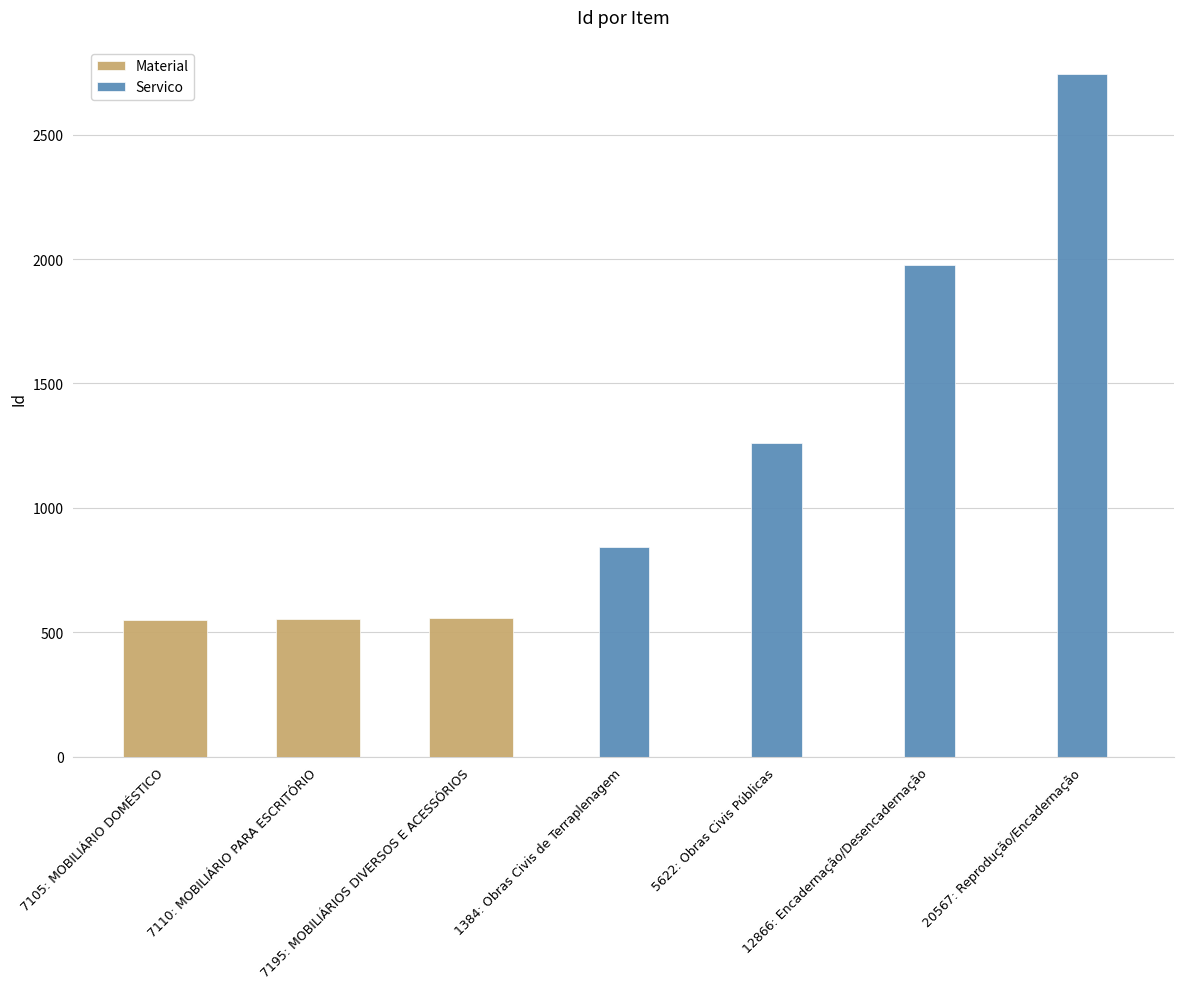

Which has a higher value, 7195: MOBILIÁRIOS DIVERSOS E ACESSÓRIOS or 12866: Encadernação/Desencadernação?

7195: MOBILIÁRIOS DIVERSOS E ACESSÓRIOS